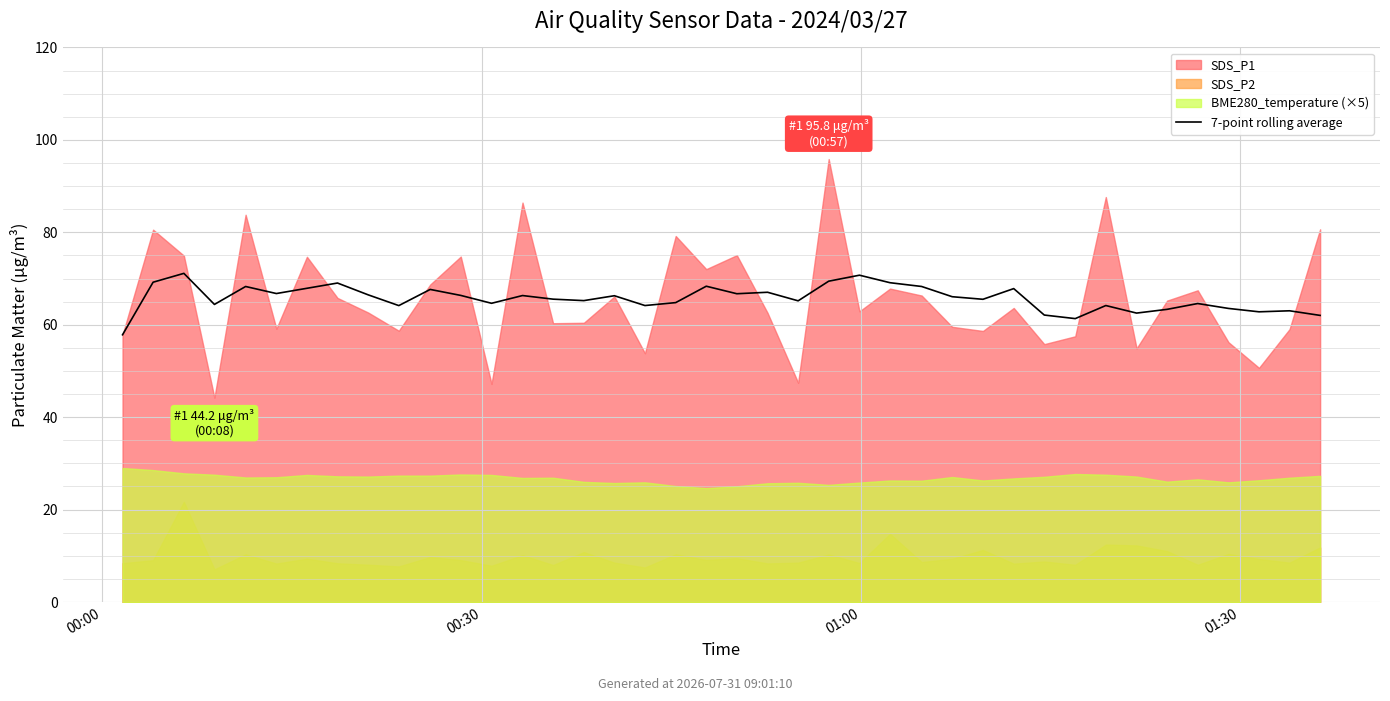

True or false: the data shows 63.3 at 34.

True